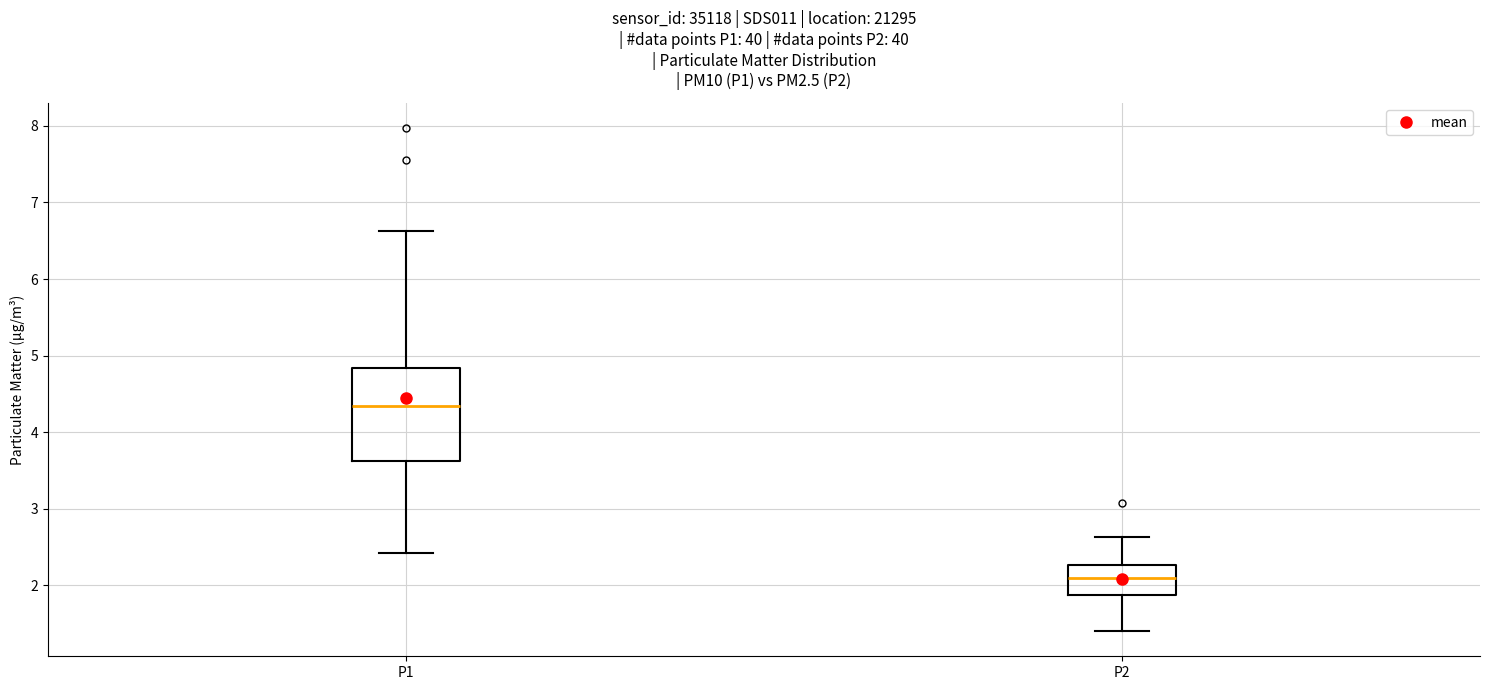

Which box is the tallest, from its lower edge to its upper edge?

P1